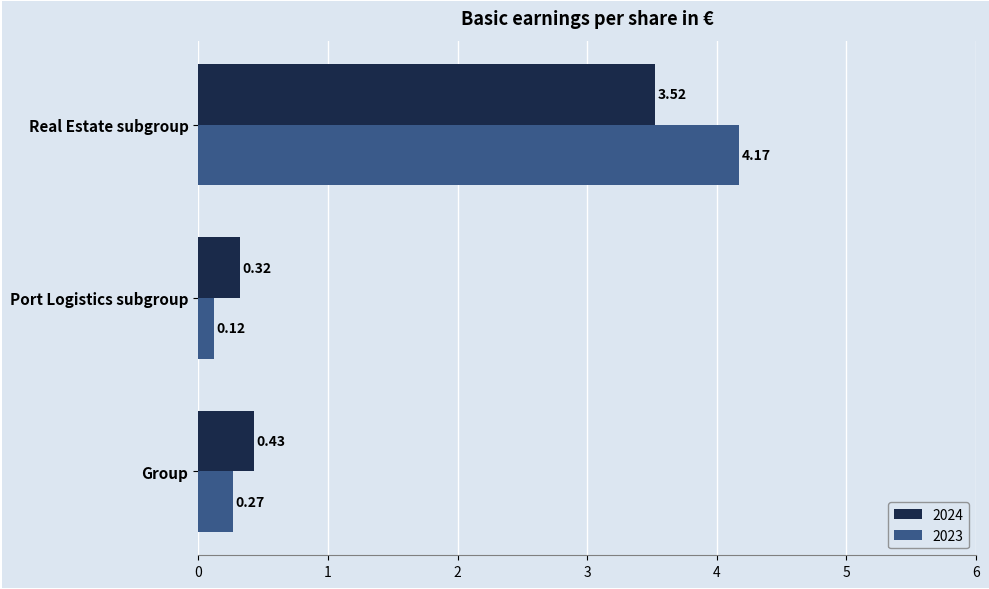

At which category is the sum across all series the highest?

Real Estate subgroup